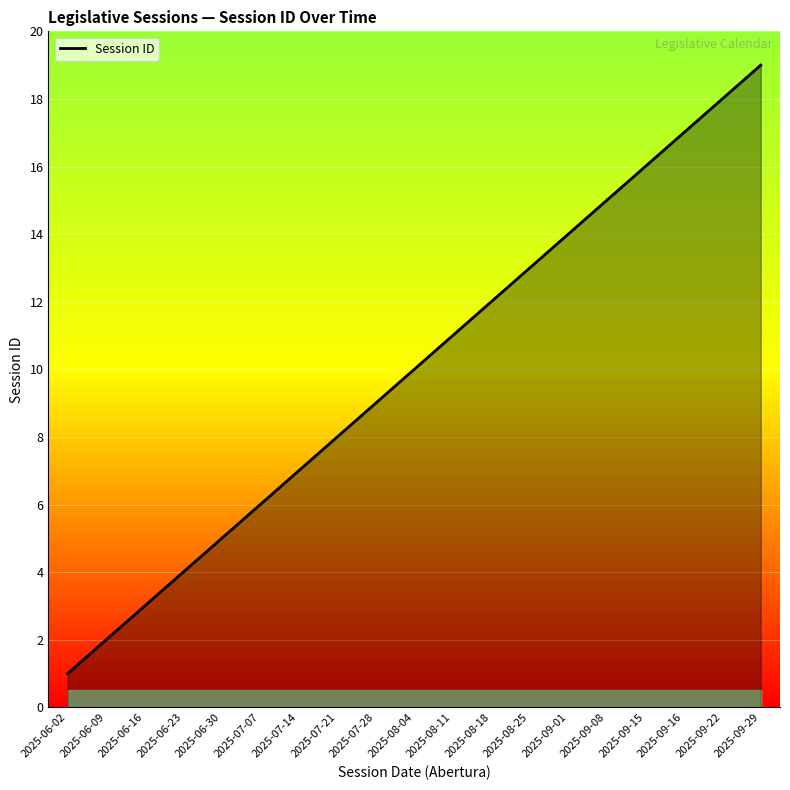

Rank the categories by value from highest to lowest.

2025-09-29, 2025-09-22, 2025-09-16, 2025-09-15, 2025-09-08, 2025-09-01, 2025-08-25, 2025-08-18, 2025-08-11, 2025-08-04, 2025-07-28, 2025-07-21, 2025-07-14, 2025-07-07, 2025-06-30, 2025-06-23, 2025-06-16, 2025-06-09, 2025-06-02